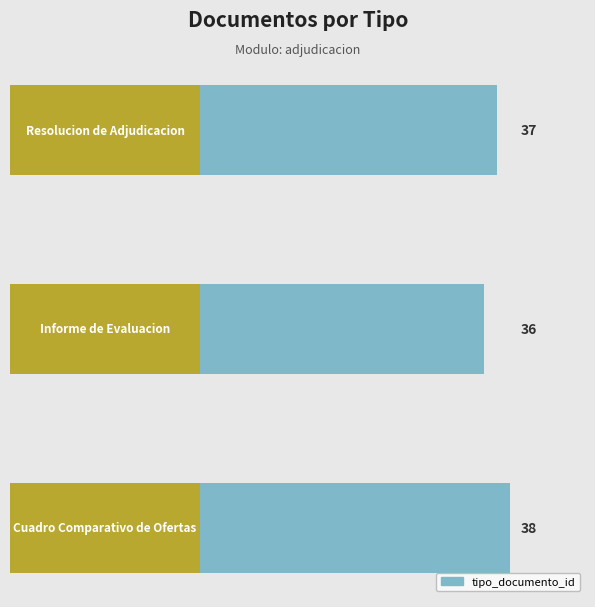

What is the greatest value displayed?

38